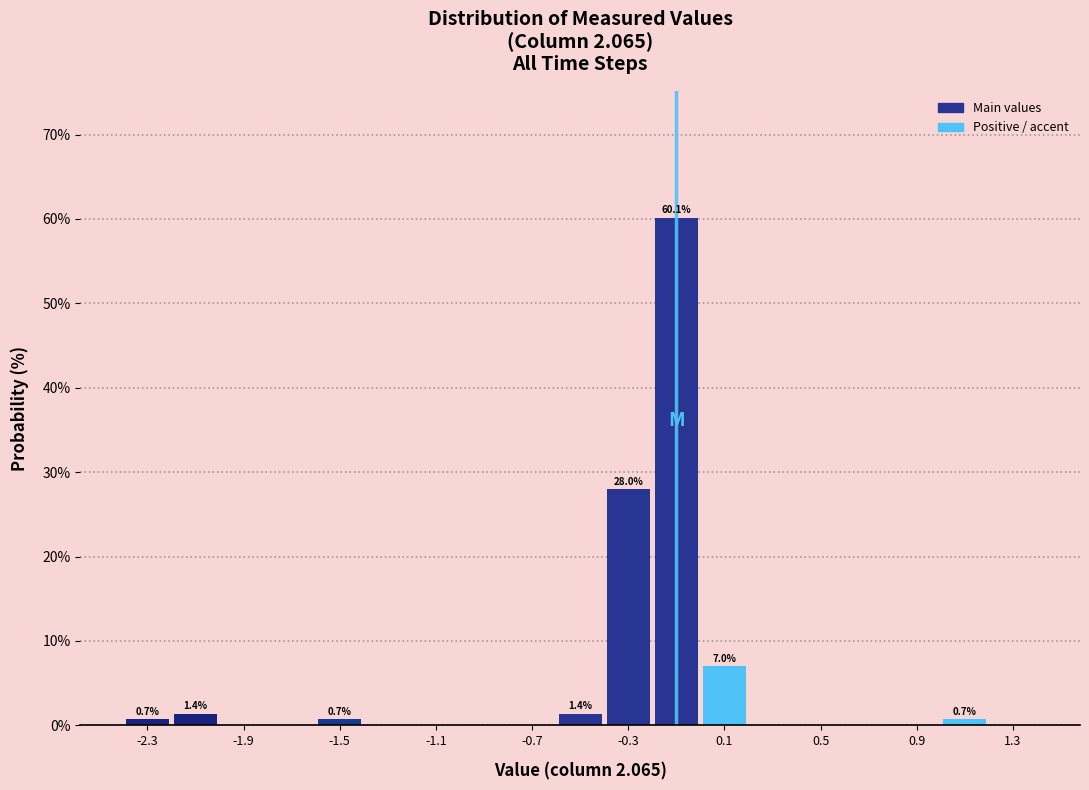

Which range on the x-axis has the tallest bar?

-0.2 to 0.0